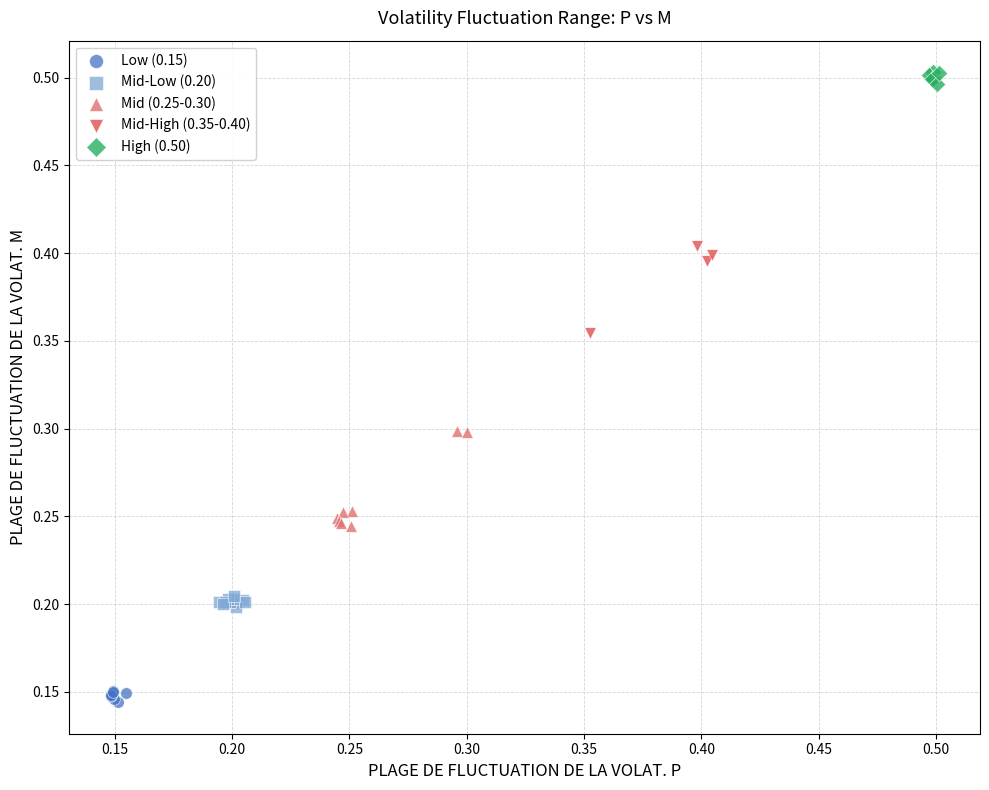

Which series contains the lowest Y value?

Low (0.15)